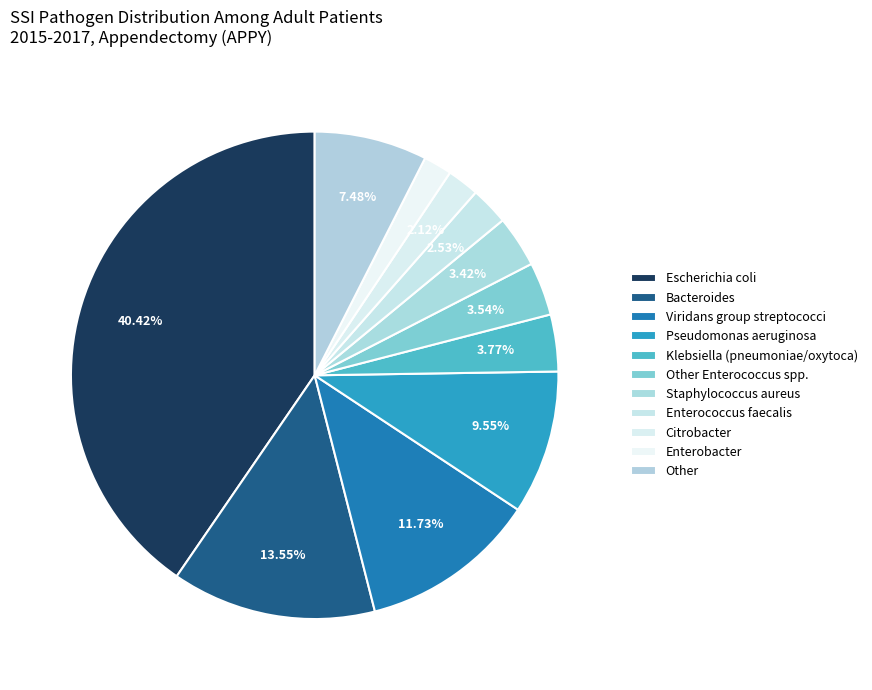

How many slices are in this pie chart?

11